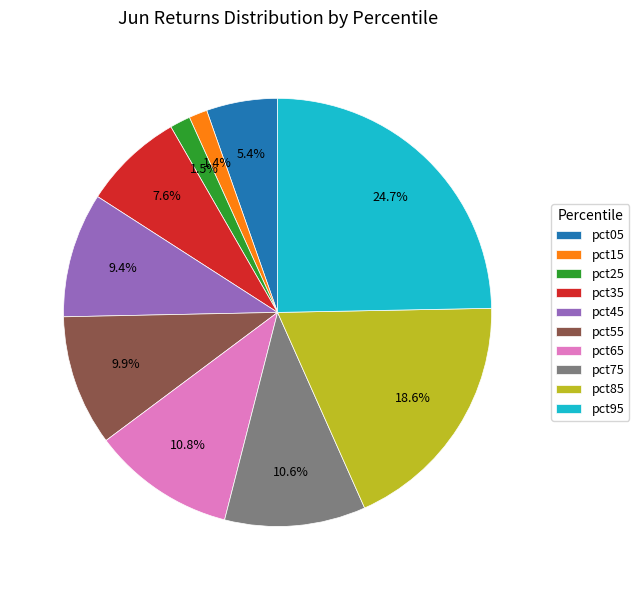

Is it true that pct85 is 19% of the pie?

True